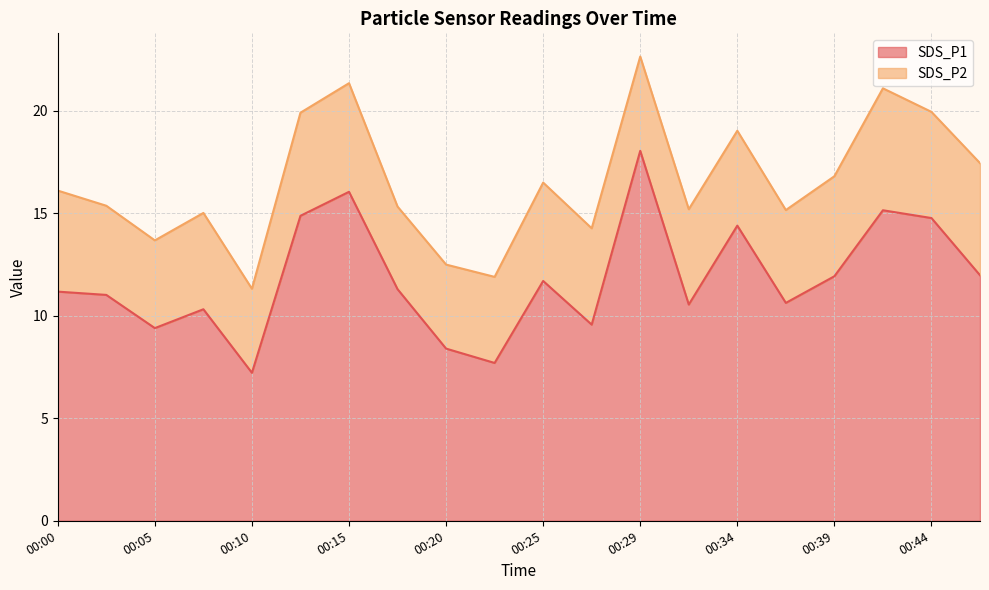

Reading left to right, what are all the values shown in this chart?

00:00=11.2	00:03=11.0	00:05=9.4	00:07=10.3	00:10=7.2	00:12=14.9	00:15=16.1	00:17=11.3	00:20=8.4	00:22=7.7	00:25=11.7	00:27=9.6	00:29=18.1	00:32=10.6	00:34=14.4	00:37=10.6	00:39=11.9	00:42=15.2	00:44=14.8	00:46=12.0